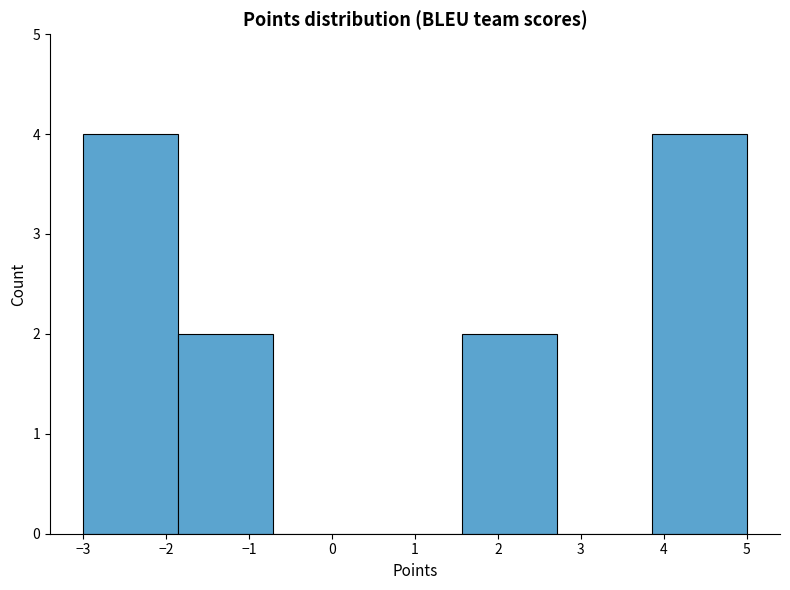

Reading left to right, list every bar in this chart as the range it spans on the x-axis followed by its height. Neither the bar edges nor the heights are printed on the chart, so give them approximately, as read against the axes.

-3.0 to -1.9: 4
-1.9 to -0.7: 2
-0.7 to 0.4: 0
0.4 to 1.6: 0
1.6 to 2.7: 2
2.7 to 3.9: 0
3.9 to 5.0: 4